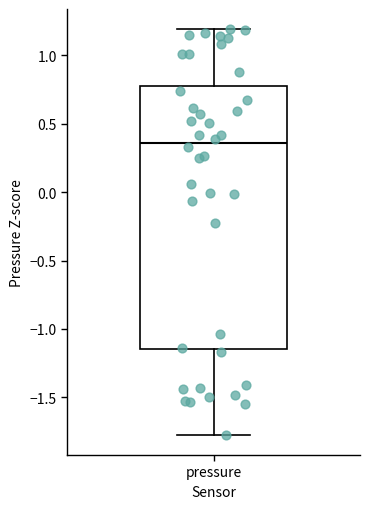

Read this box plot against the y-axis: the position of the median line, the range covered by the box, and the ends of both whiskers. The values are not printed on the chart, so give them approximately, as read against the axis.

median 0.35, box -1.15 to 0.80, whiskers -1.75 to 1.20